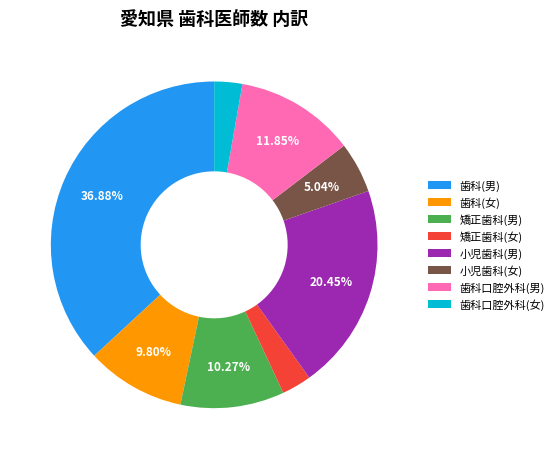

Does 歯科(男) account for over 50% of the chart?

No